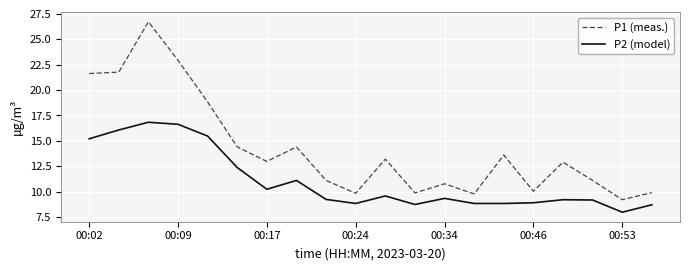

What is the difference between the second highest and minimum values in the P1 (meas.) series?

13.7